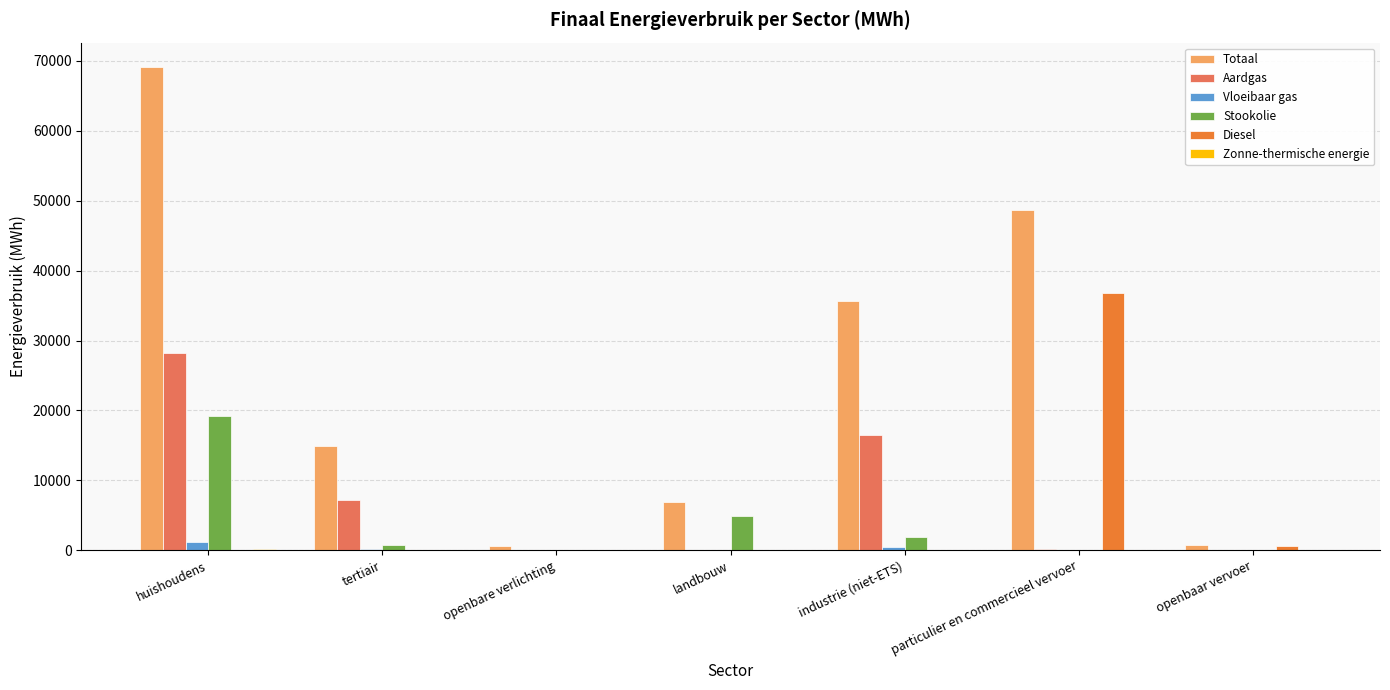

The Stookolie series shows 1897.1 at industrie (niet-ETS). True or false?

True